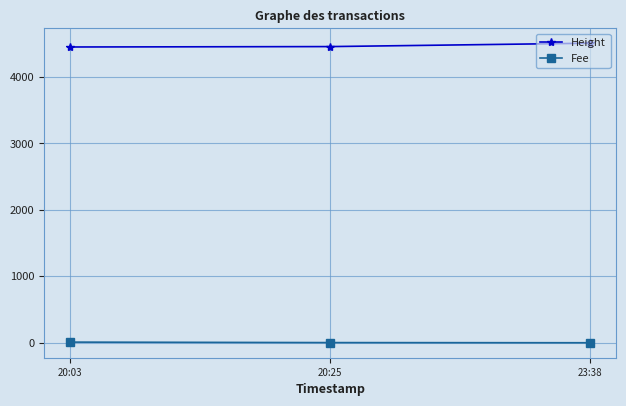

At 23:38, list the series in order from largest to smallest.

Height, Fee